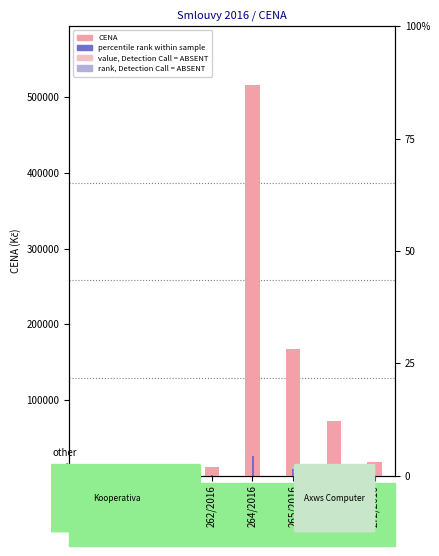

Is it true that percentile rank equals 136.5 at 249/2016?

True